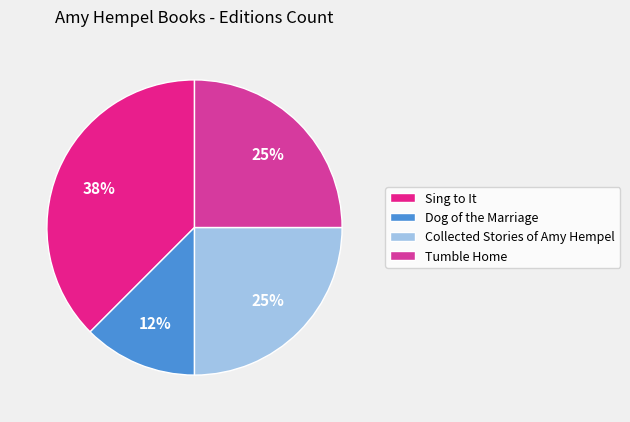

Count the number of slices in the pie.

4